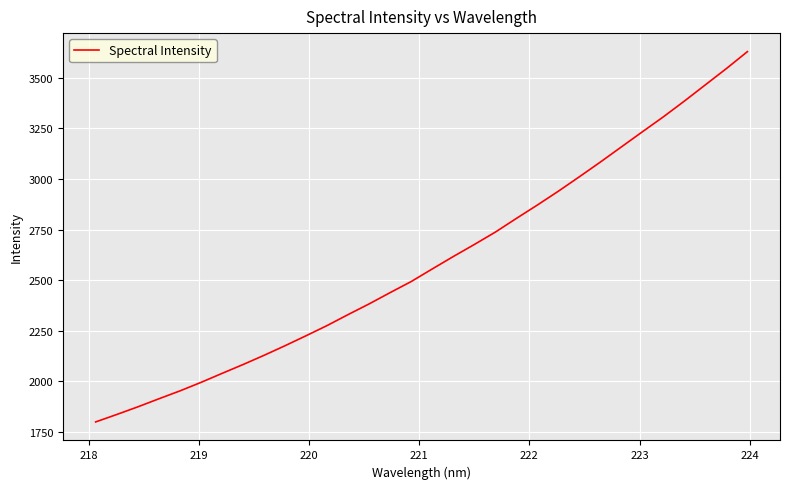

What is the minimum value shown in the chart?

1797.8